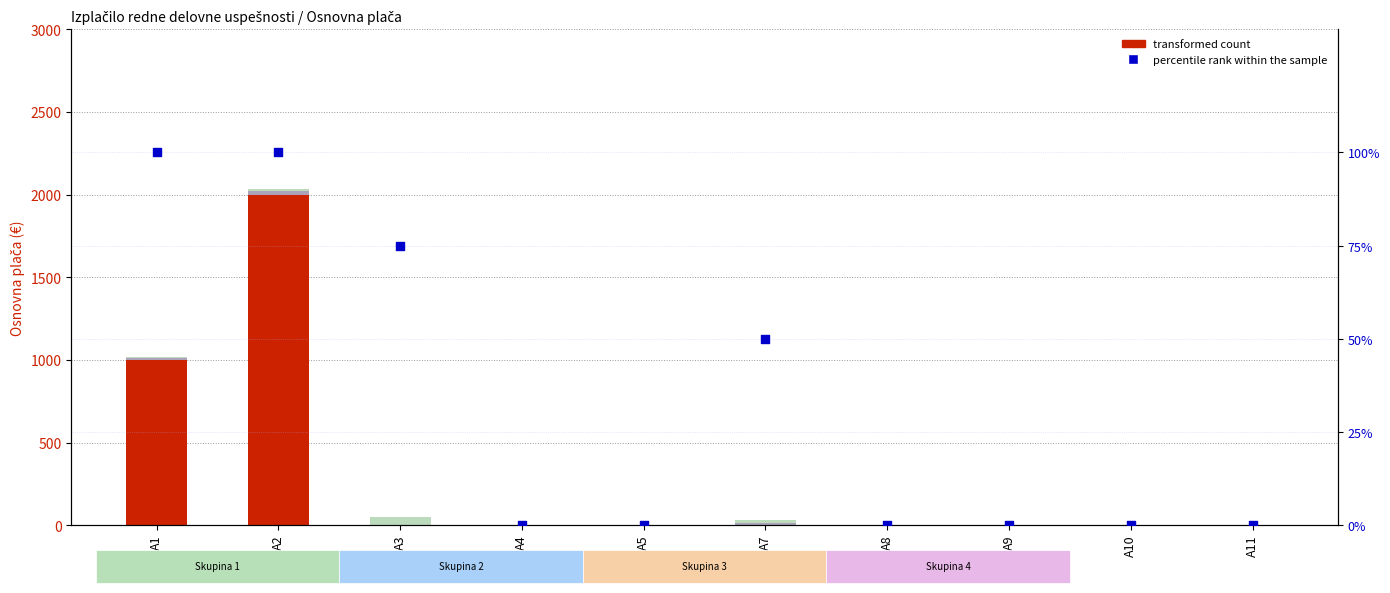

Which series reaches the maximum Y coordinate?

transformed count